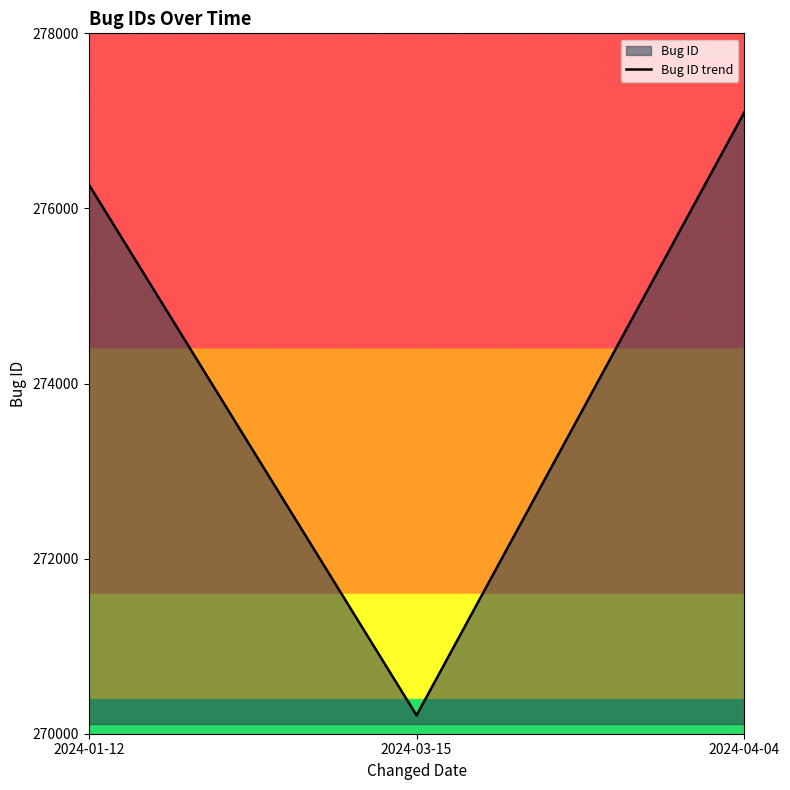

Reading left to right, what are all the values shown in this chart?

276276	270210	277101